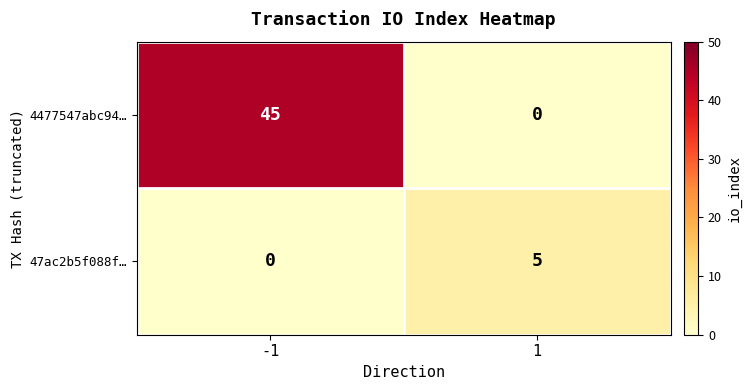

Reading left to right, transcribe all the data shown in this chart.

4477547abc94…: 45	0
47ac2b5f088f…: 0	5